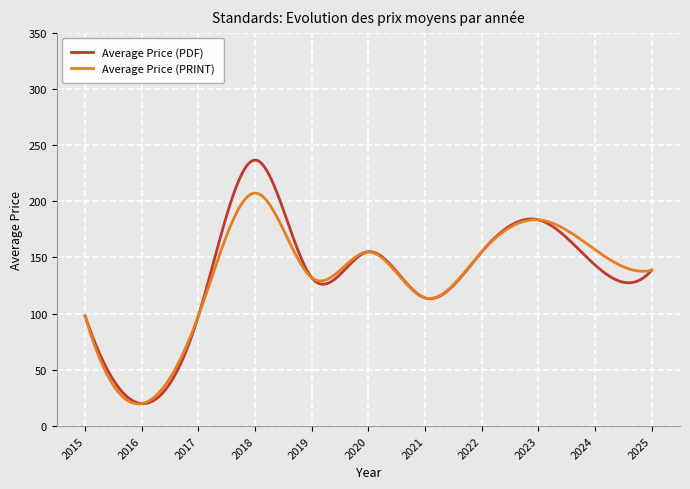

What is the minimum value for Average Price (PRINT)?

19.7